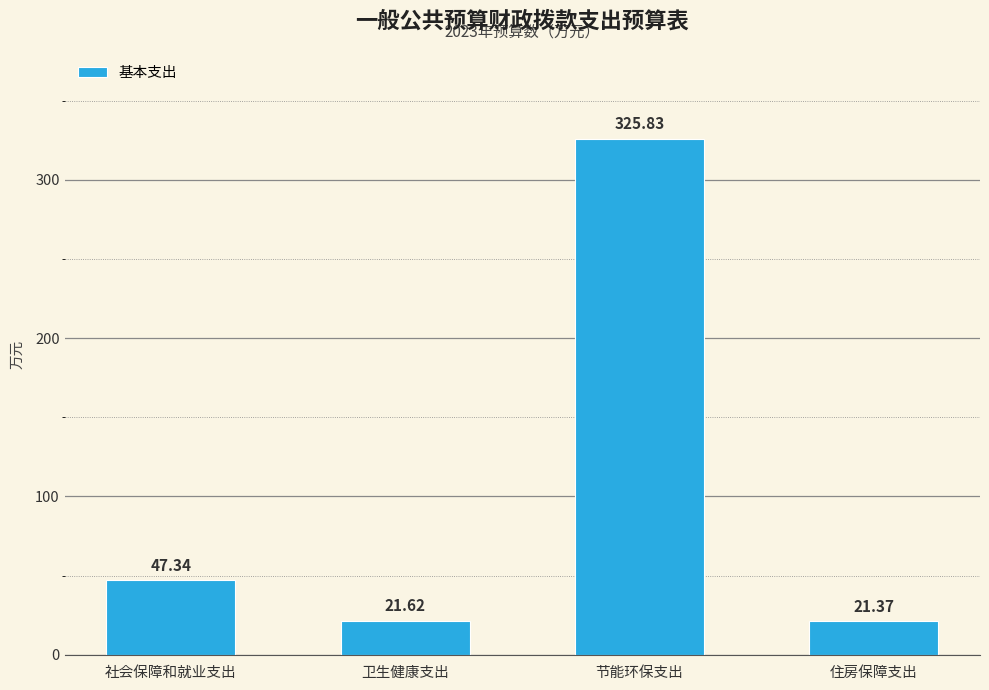

True or false: the data shows 501.4 at 节能环保支出.

False